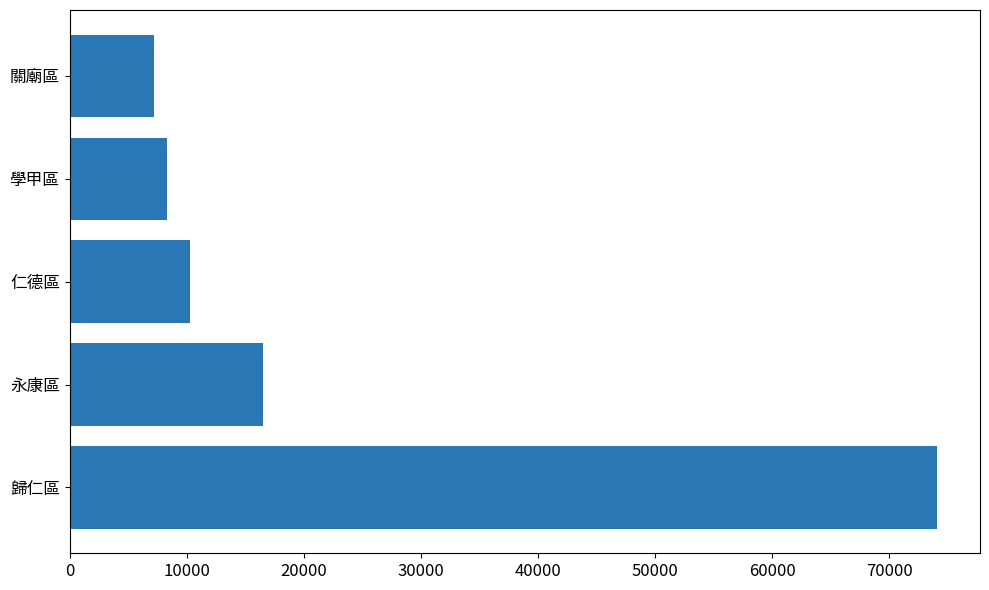

Is it true that the value at 歸仁區 is 26071.6?

False